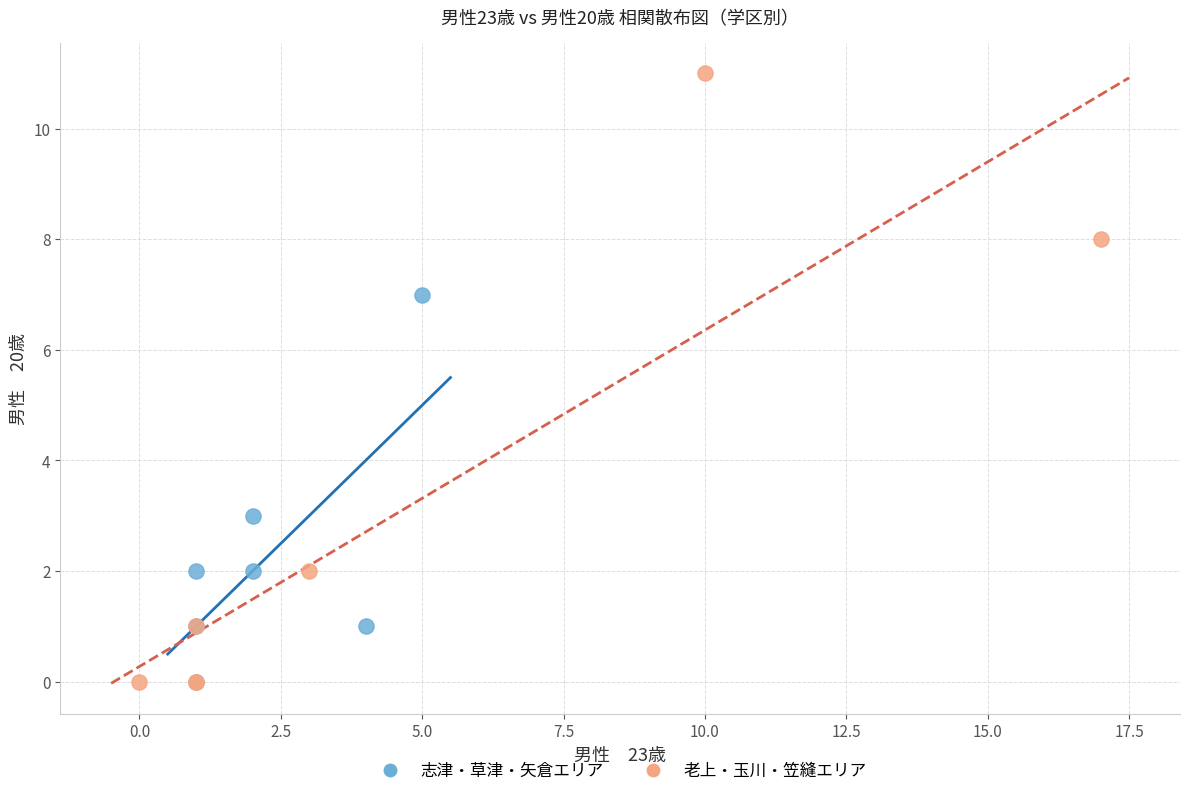

Which series has the widest spread of Y values?

老上・玉川・笠縫エリア